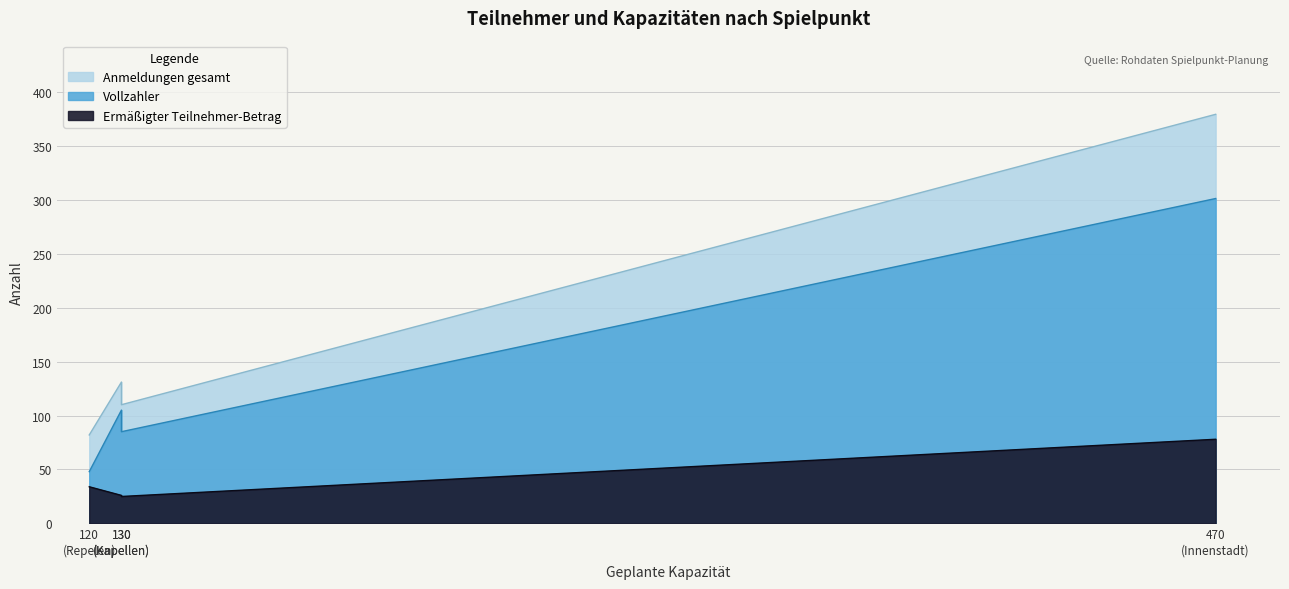

What is the greatest value displayed?

379